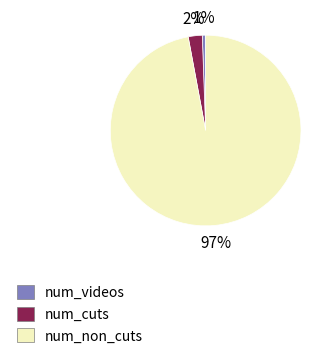

To the nearest percent, what portion does num_videos represent?

1%